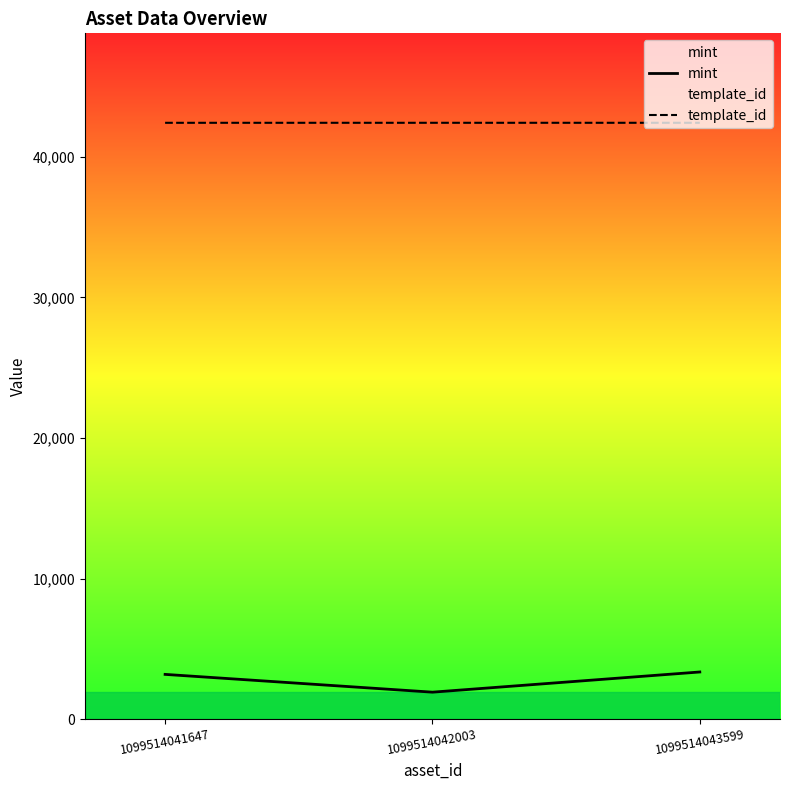

What is the difference between the highest and lowest values at 1099514041647?

39235